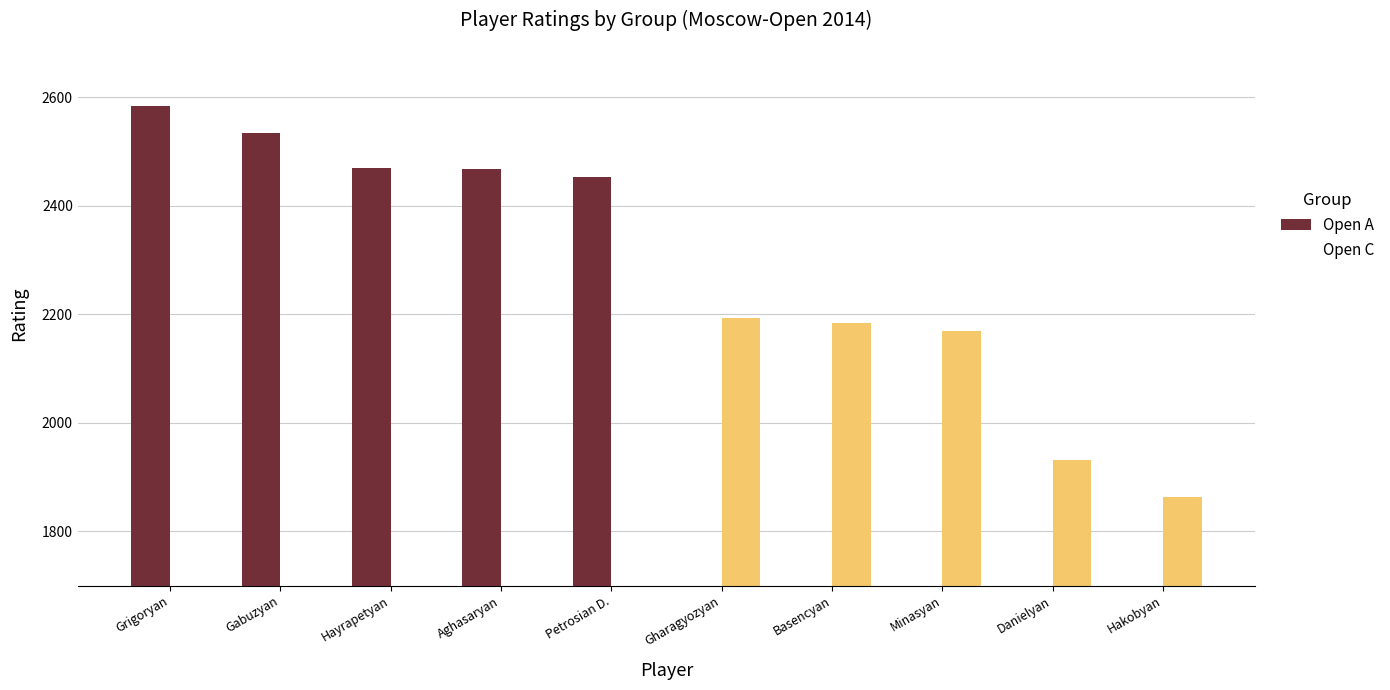

What is the value of the Open A bar at the 5th from the left?

2452